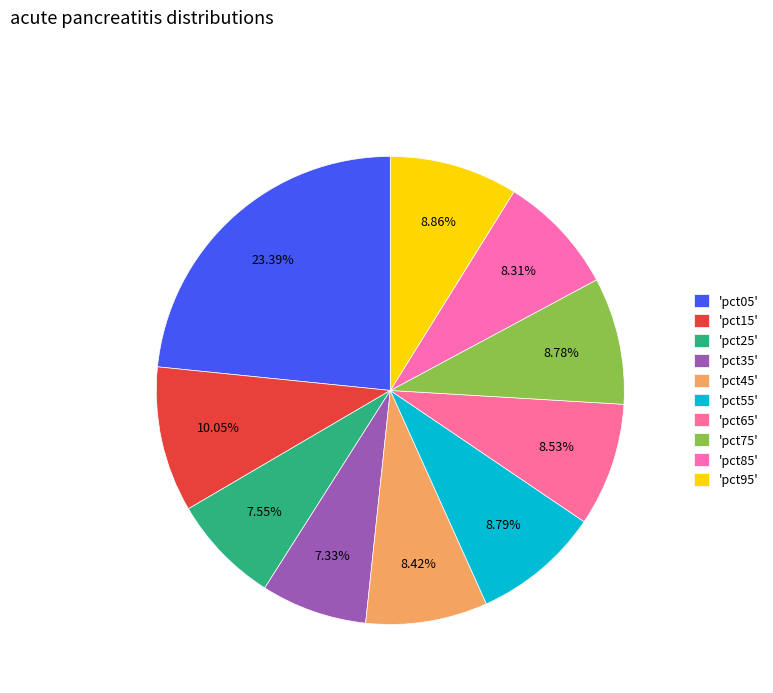

How many slices are in this pie chart?

10